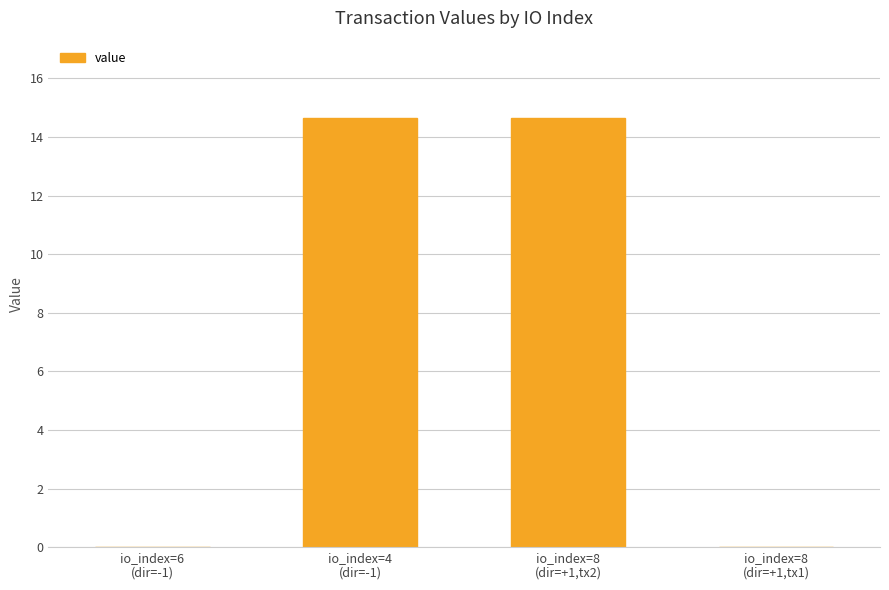

What is the maximum value shown in the chart?

14.6